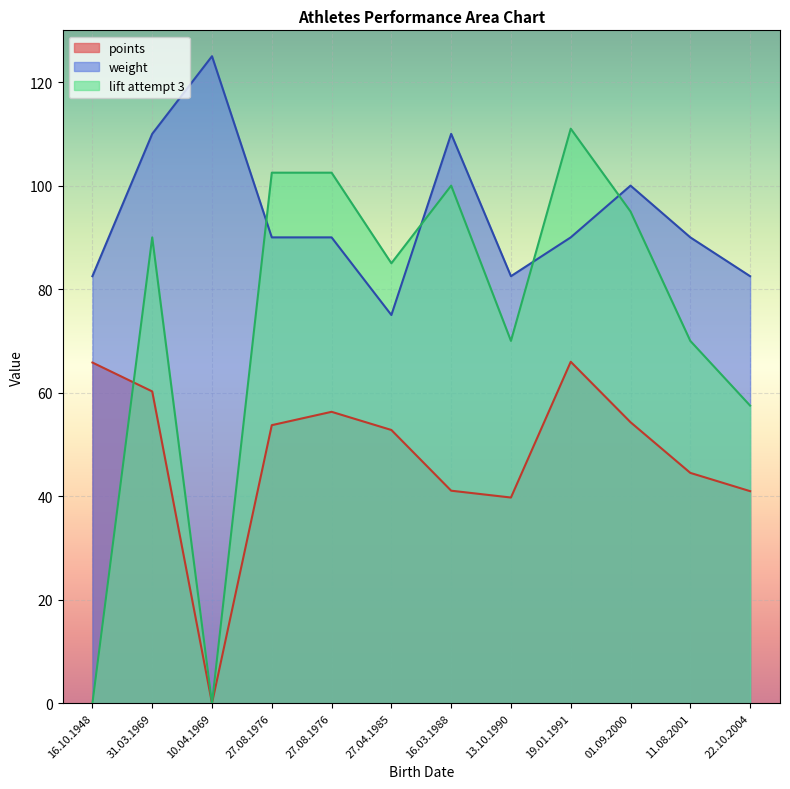

True or false: lift_3 has a value of 189.4 at 19.01.1991.

False